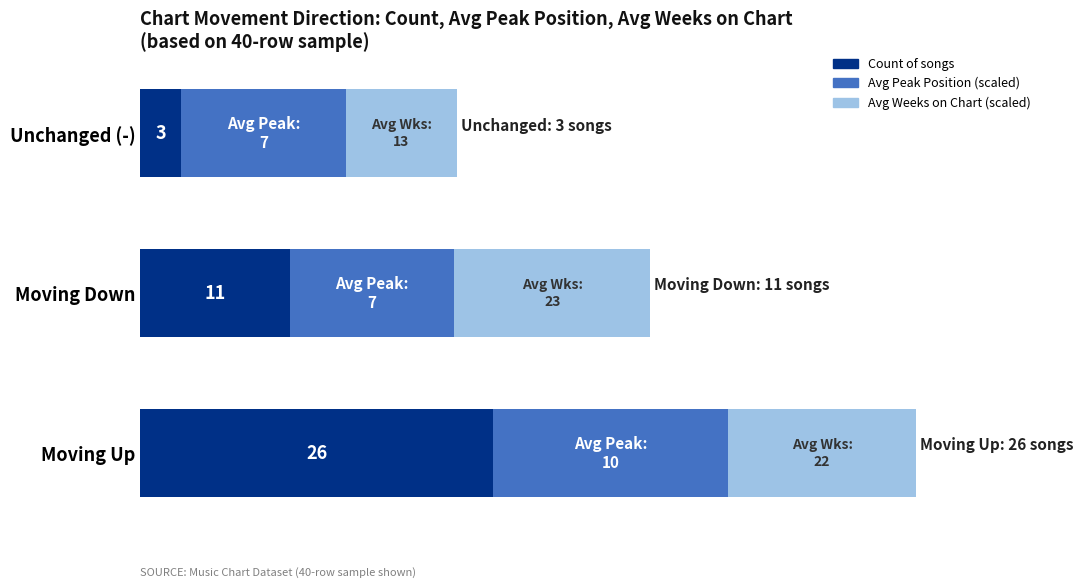

What are all the series names shown in the legend?

Count of songs, Avg Peak Position (scaled), Avg Weeks on Chart (scaled)